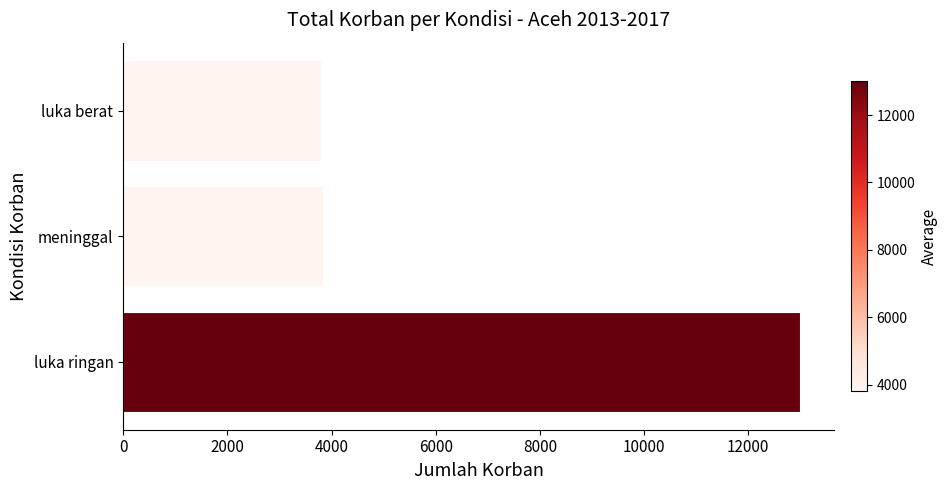

What is the maximum value shown in the chart?

13002